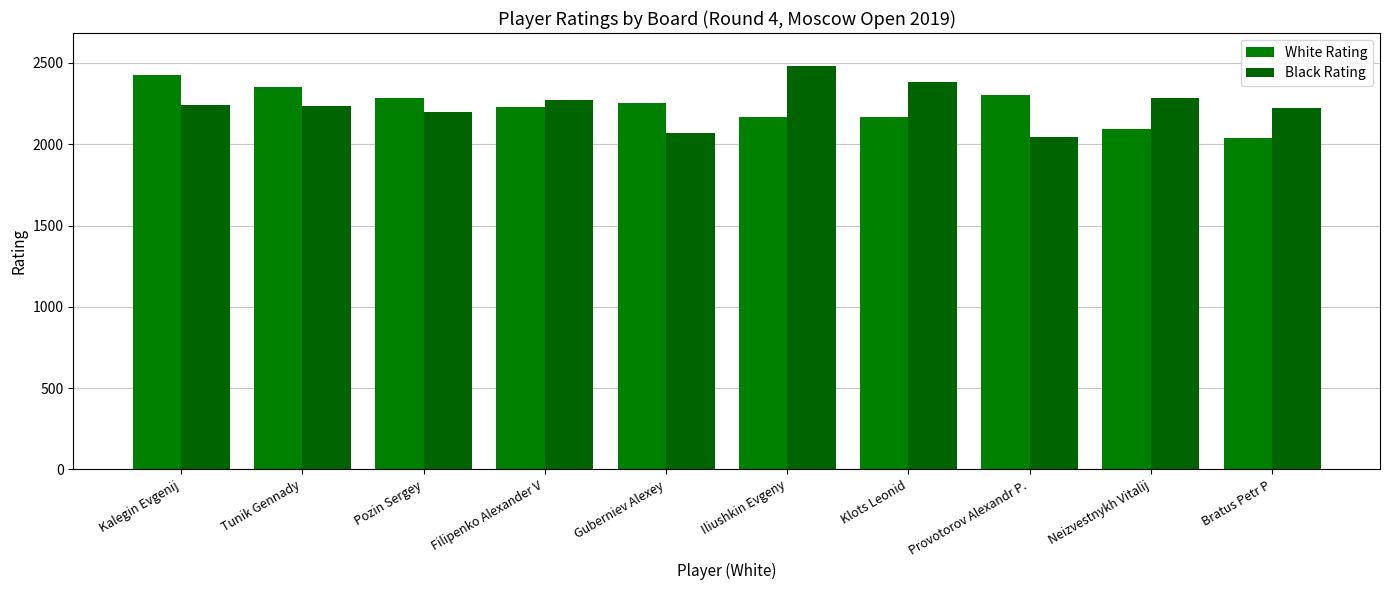

List the labels in order of Black Rating value, smallest first.

Provotorov Alexandr P., Guberniev Alexey, Pozin Sergey, Bratus Petr P, Tunik Gennady, Kalegin Evgenij, Filipenko Alexander V, Neizvestnykh Vitalij, Klots Leonid, Iliushkin Evgeny